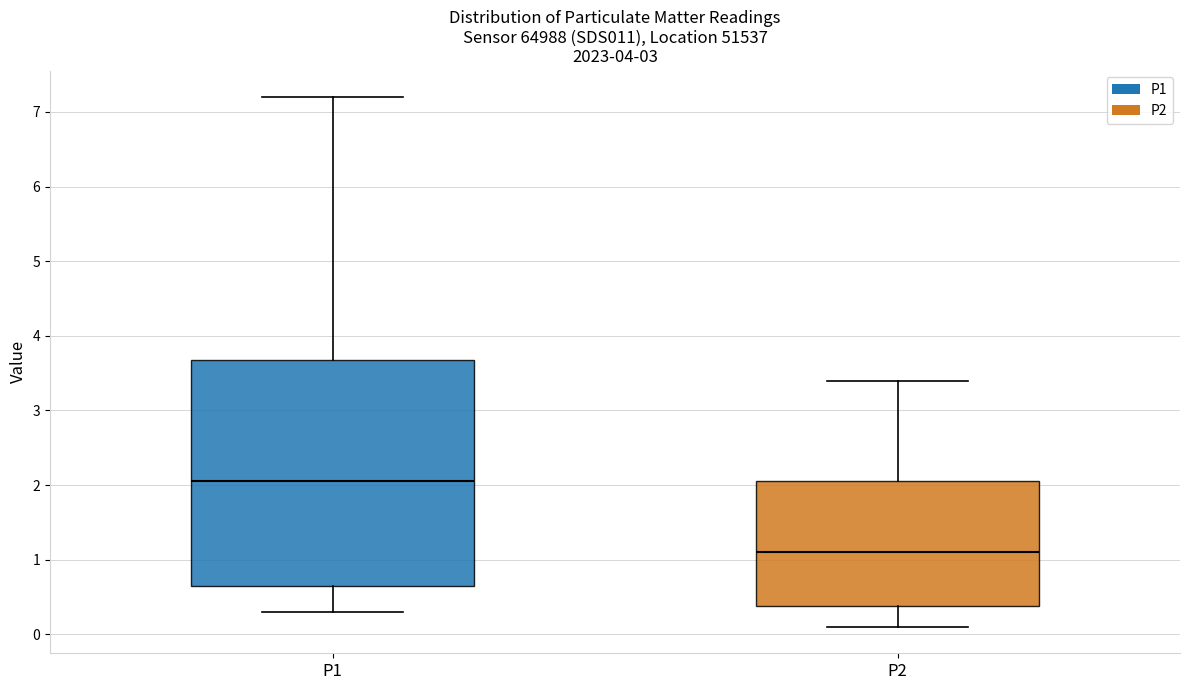

Where is the lower edge of the box for P1 on the y-axis? The values are not printed on the chart, so give them approximately, as read against the axis.

0.7